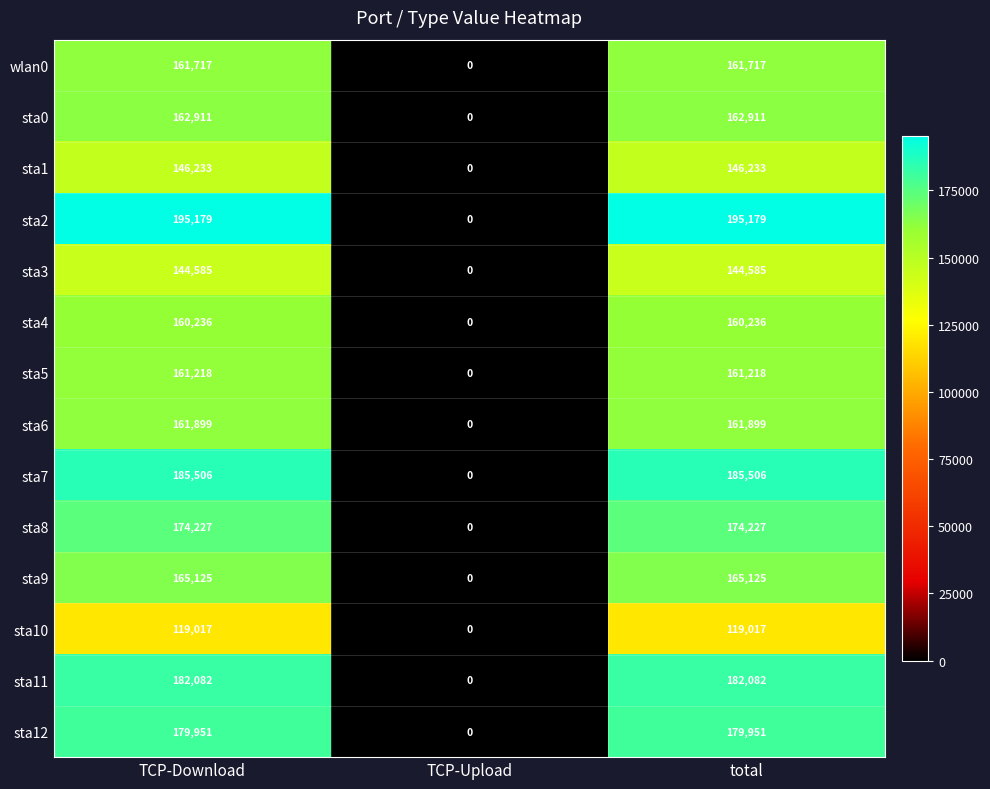

What is the difference between the maximum and minimum values in the sta1 series?

146233